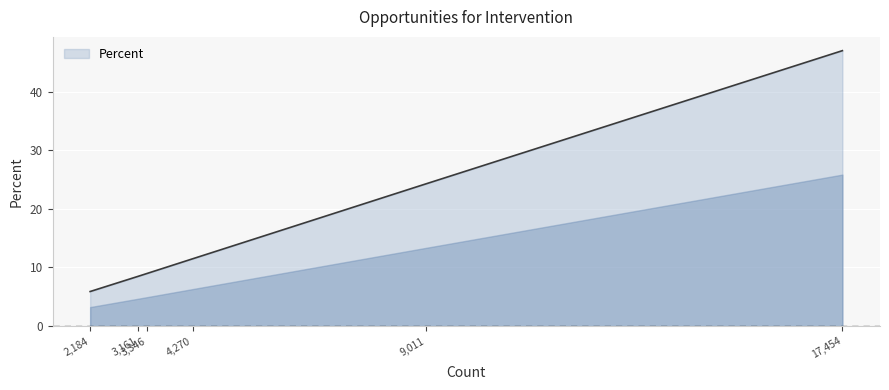

How many series are shown in this chart?

1